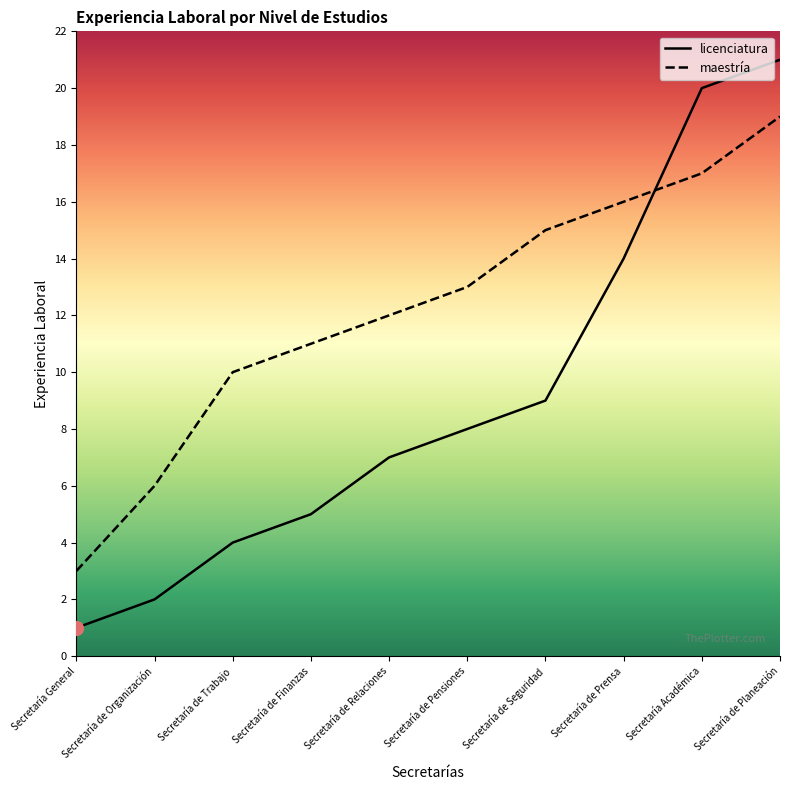

True or false: licenciatura has more than 2 points higher than both neighbors.

False